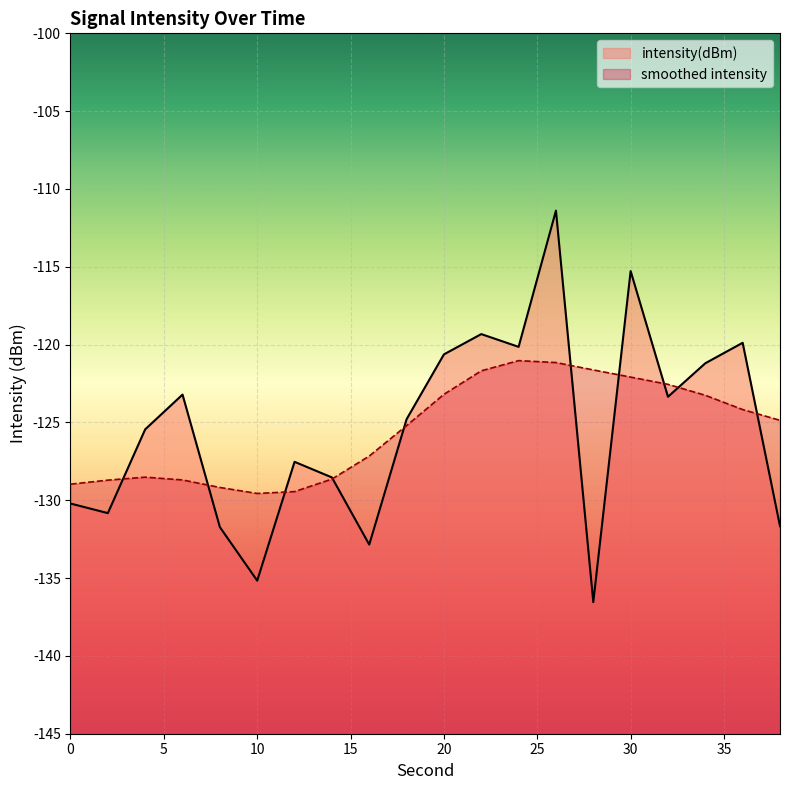

List the labels in order of value, largest first.

26, 30, 22, 36, 24, 20, 34, 6, 32, 18, 4, 12, 14, 0, 2, 38, 8, 16, 10, 28